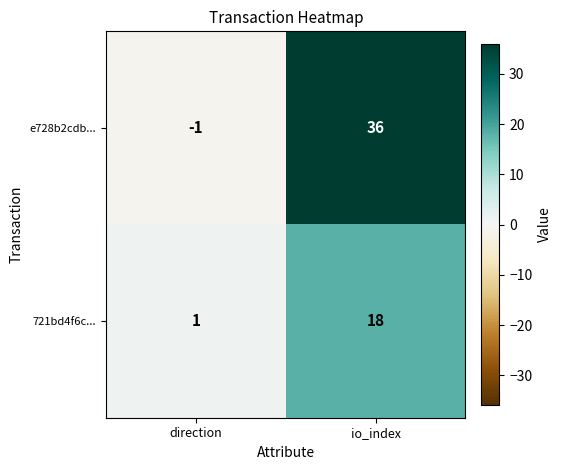

True or false: 721bd4f6c... has a value of 1 at direction.

True